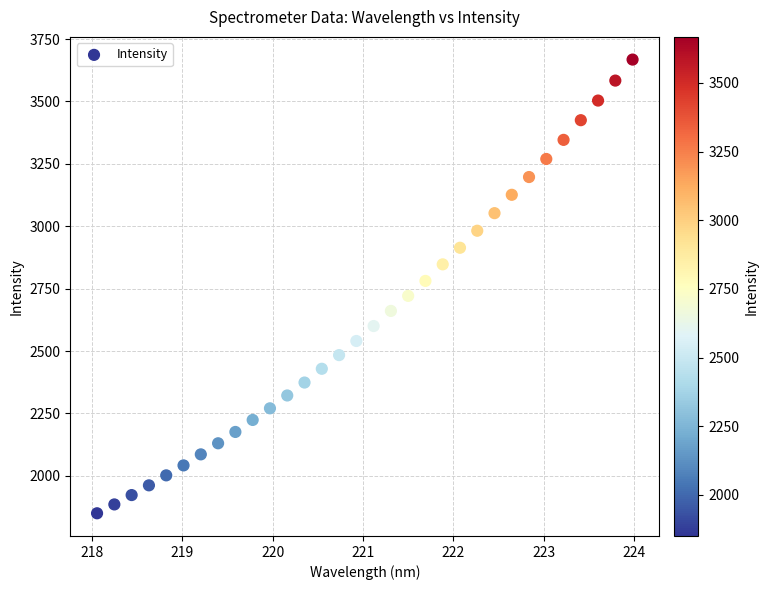

What is the range of Y values (max minus min)?

1817.6